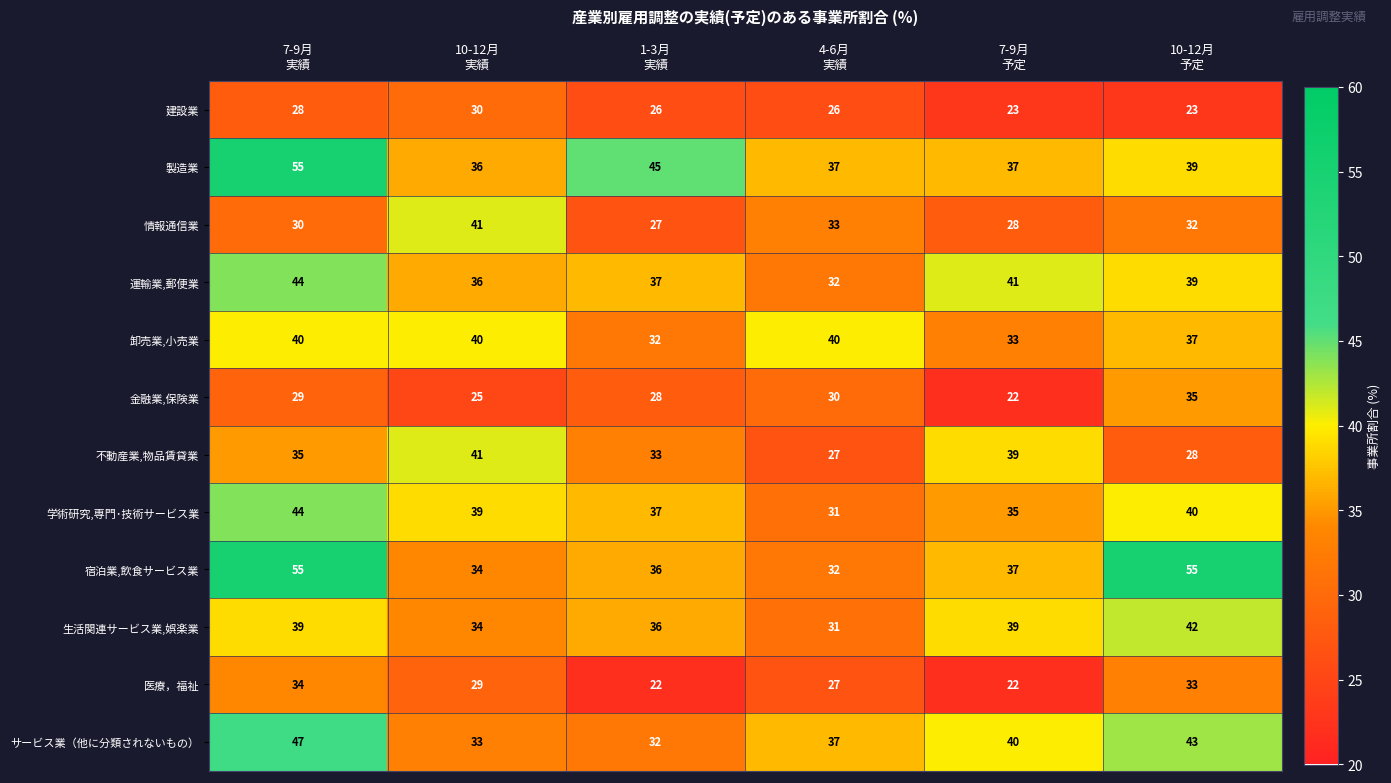

Which series has the widest spread of values?

宿泊業,飲食サービス業